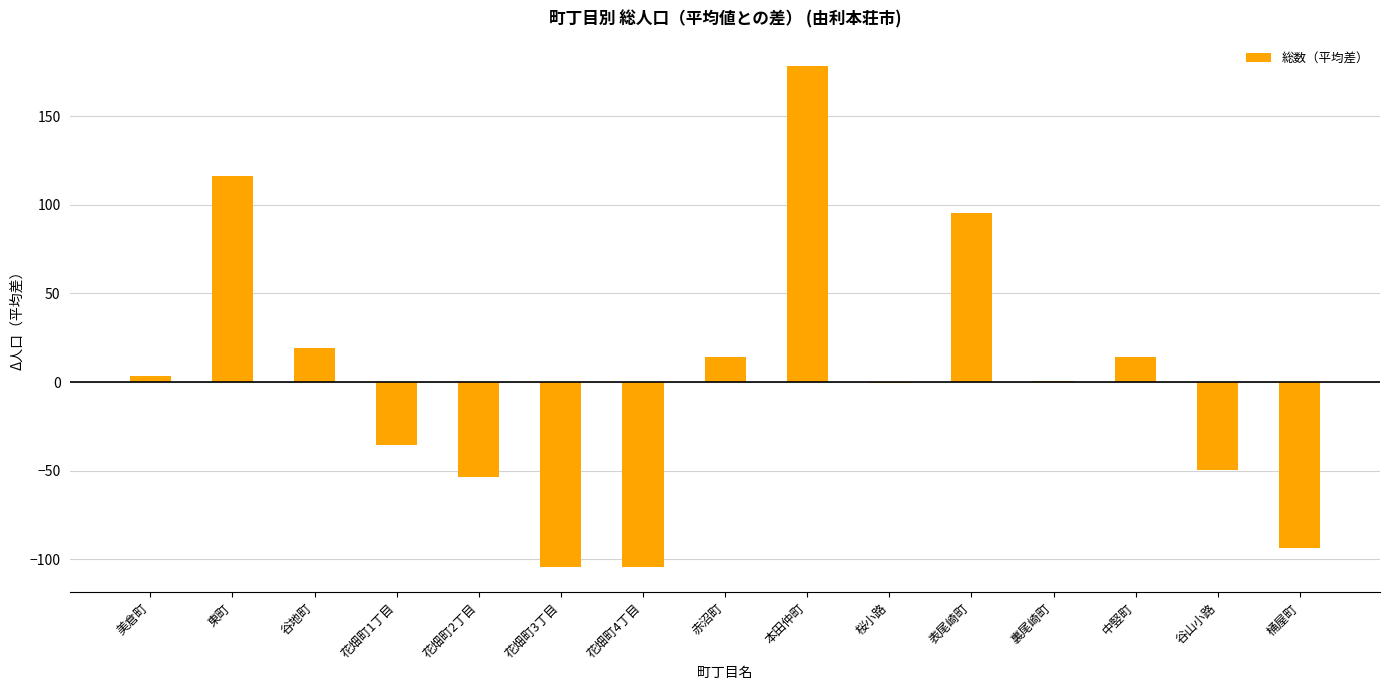

Approximately how many times larger is the value at 東町 compared to 谷地町?

6.0